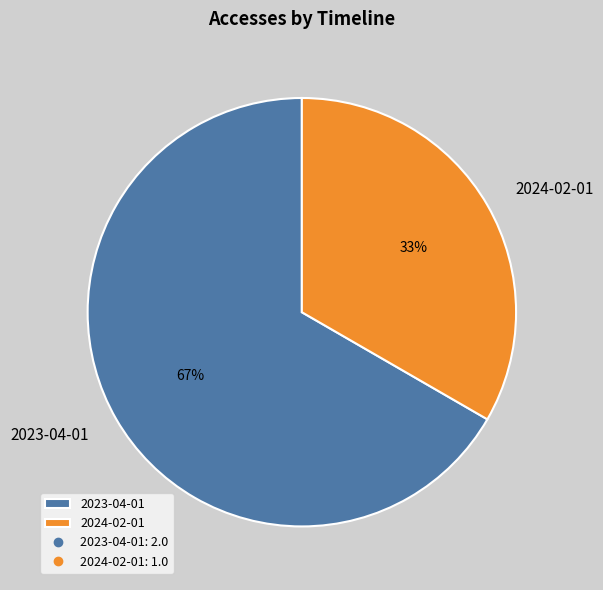

Which slice represents more than half of the pie?

2023-04-01